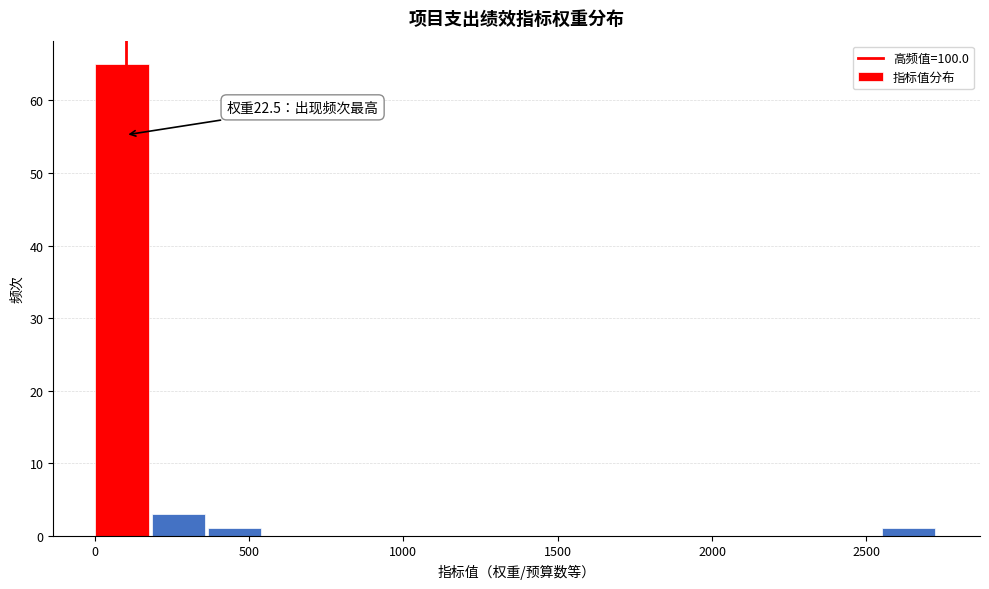

Read against the x-axis, roughly where is the centre of the tallest bar?

100